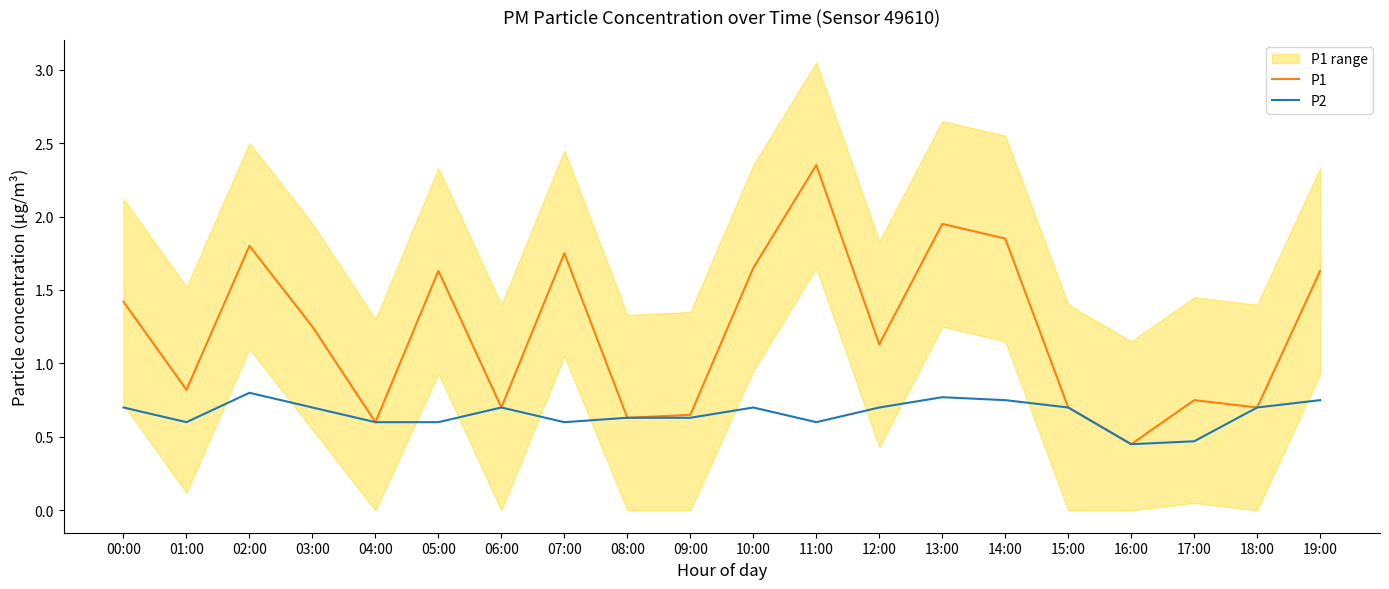

How many data points in P1 are less than 1?

9